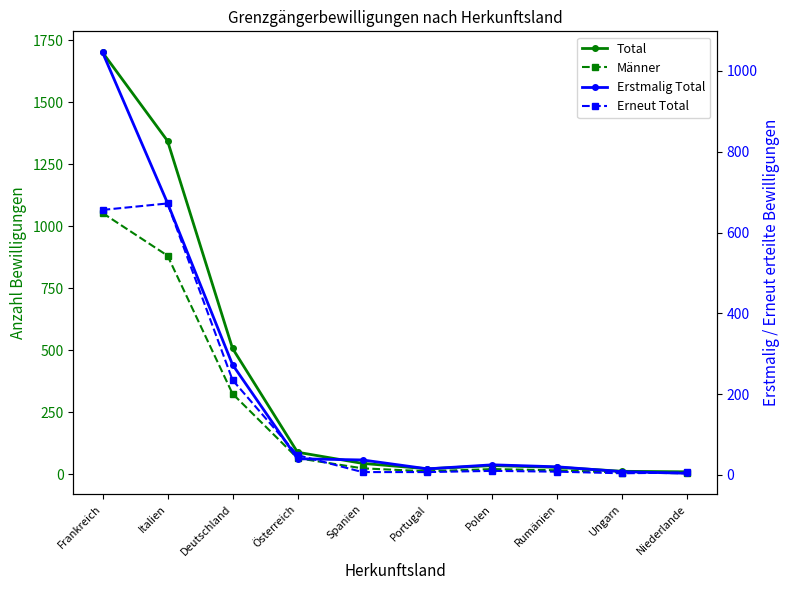

Is it true that Männer equals 7 at Rumänien?

False